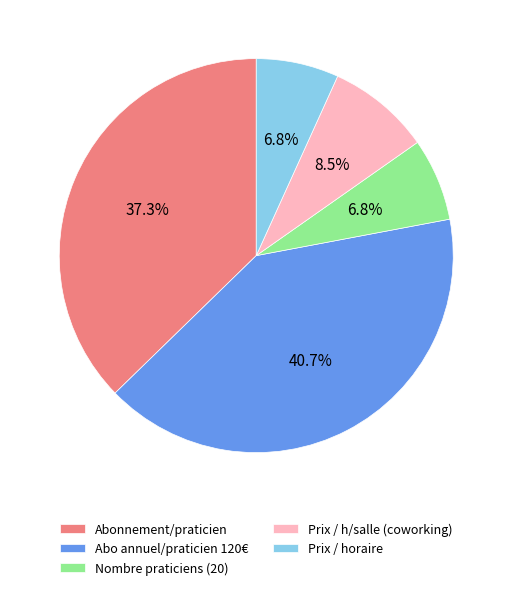

To the nearest percent, what is the difference between the Abonnement/praticien and Prix / h/salle (coworking) slice percentages?

29%